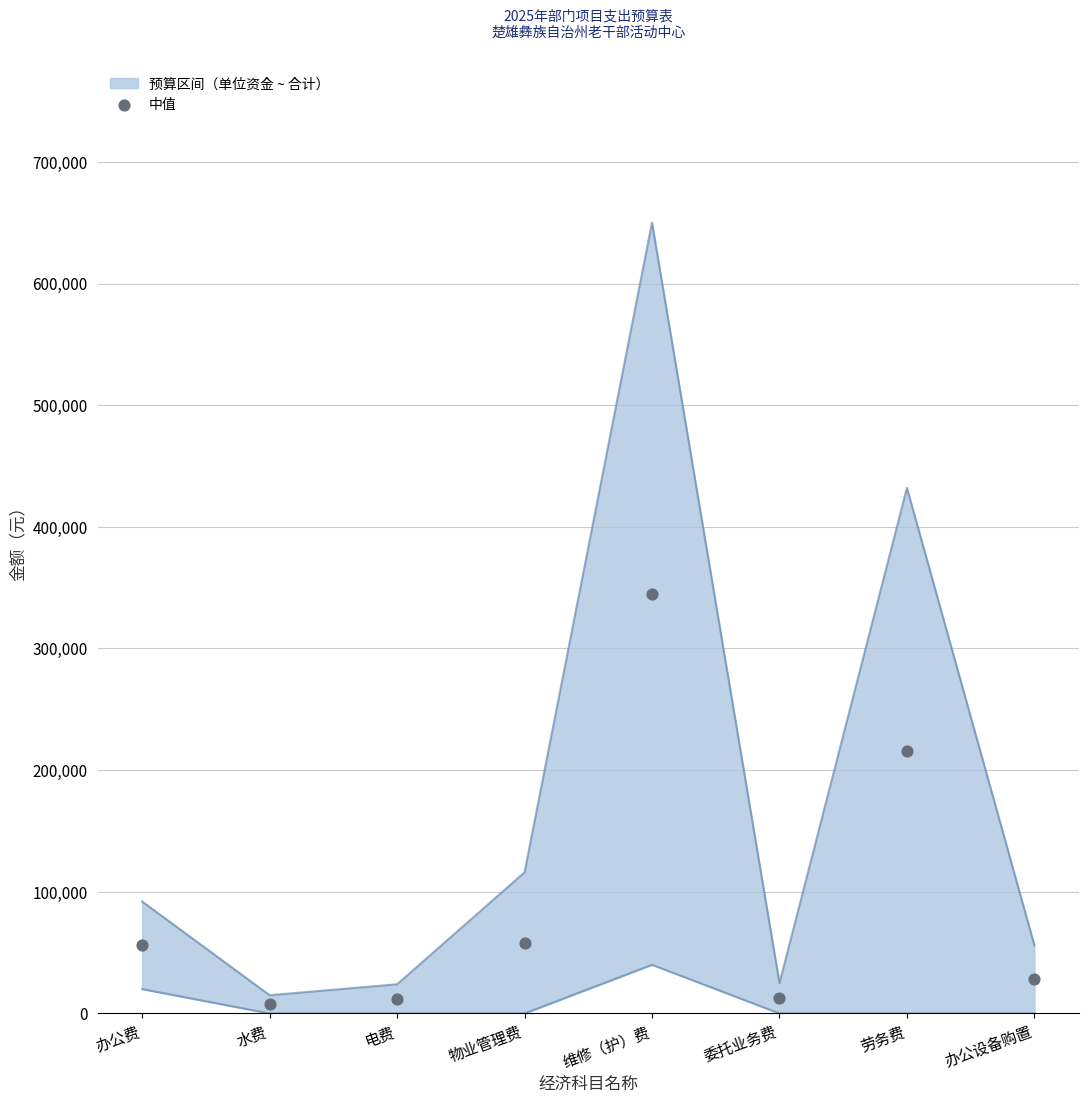

What is the change in value from 水费 to 委托业务费?

+5000